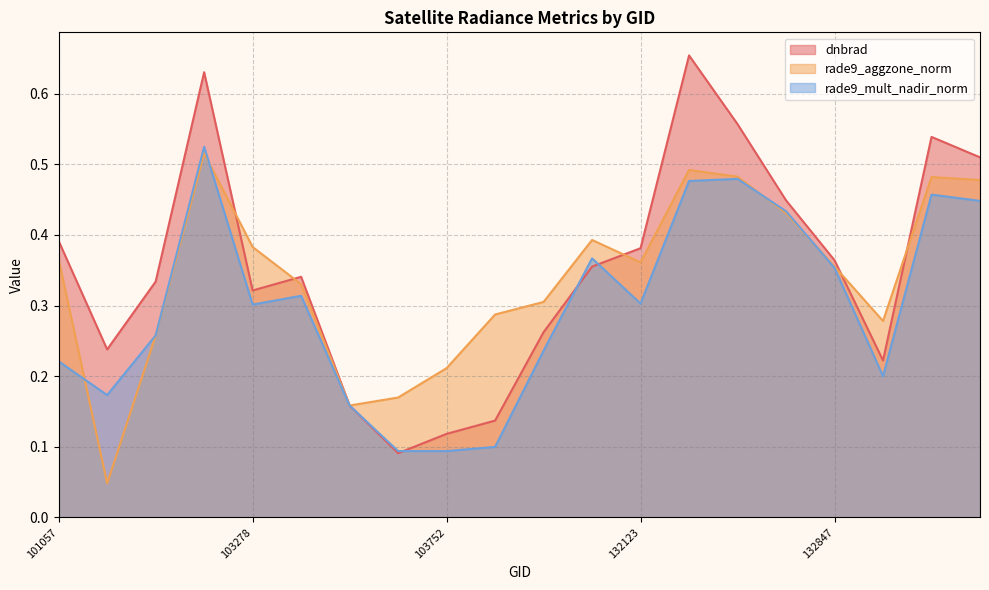

Which series has the largest total across all categories?

dnbrad